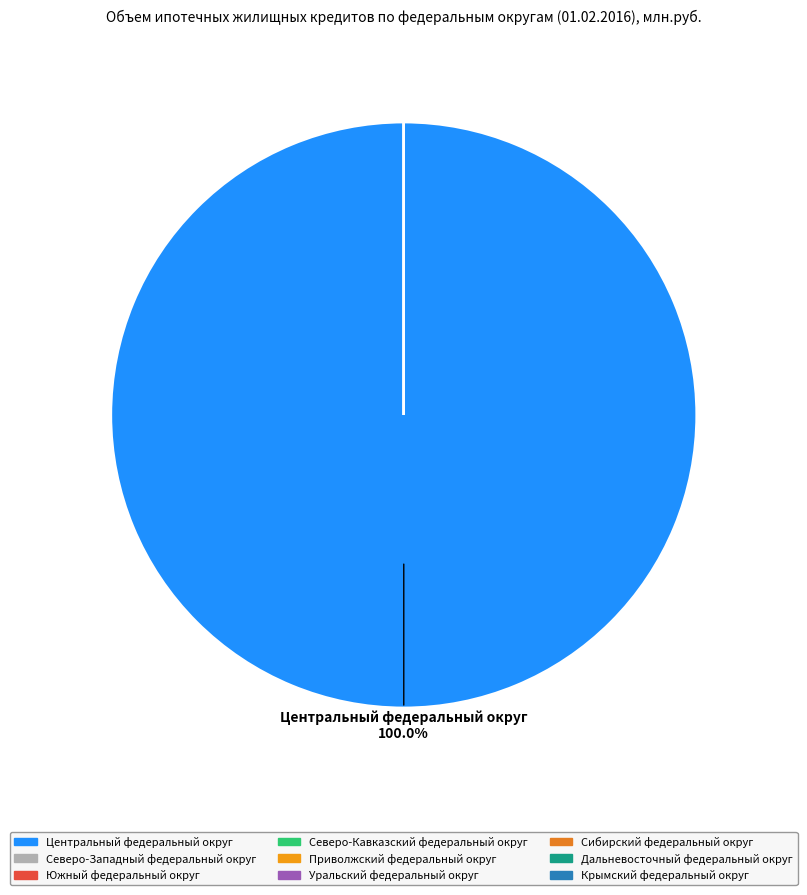

Which category has the biggest portion of the pie?

Центральный федеральный округ